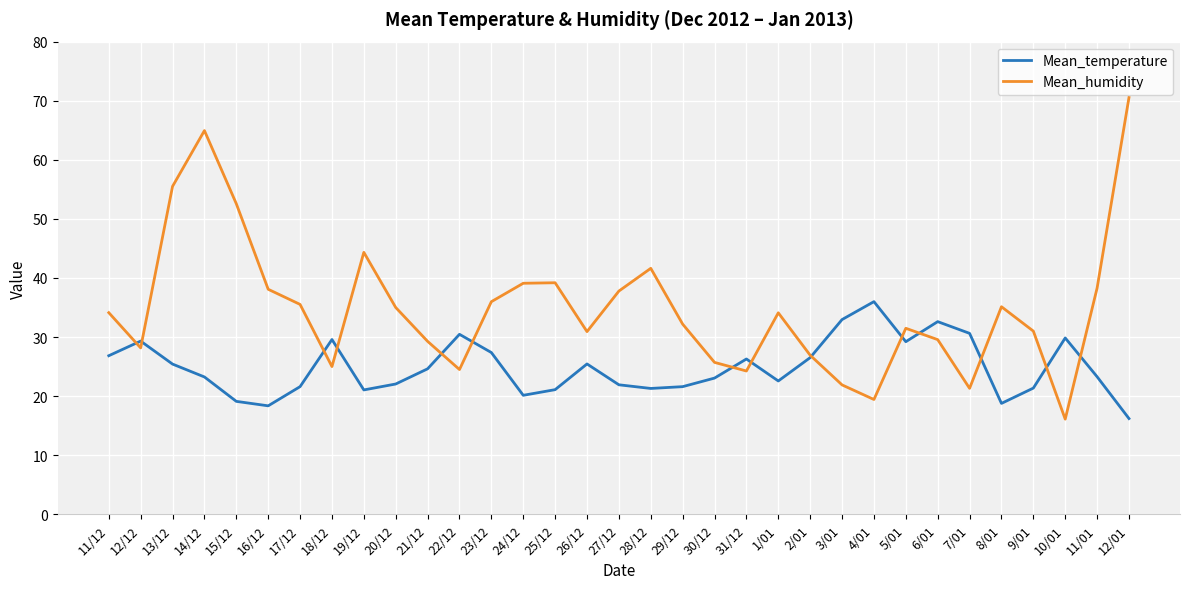

At which category does Mean_humidity reach its first local peak?

14/12